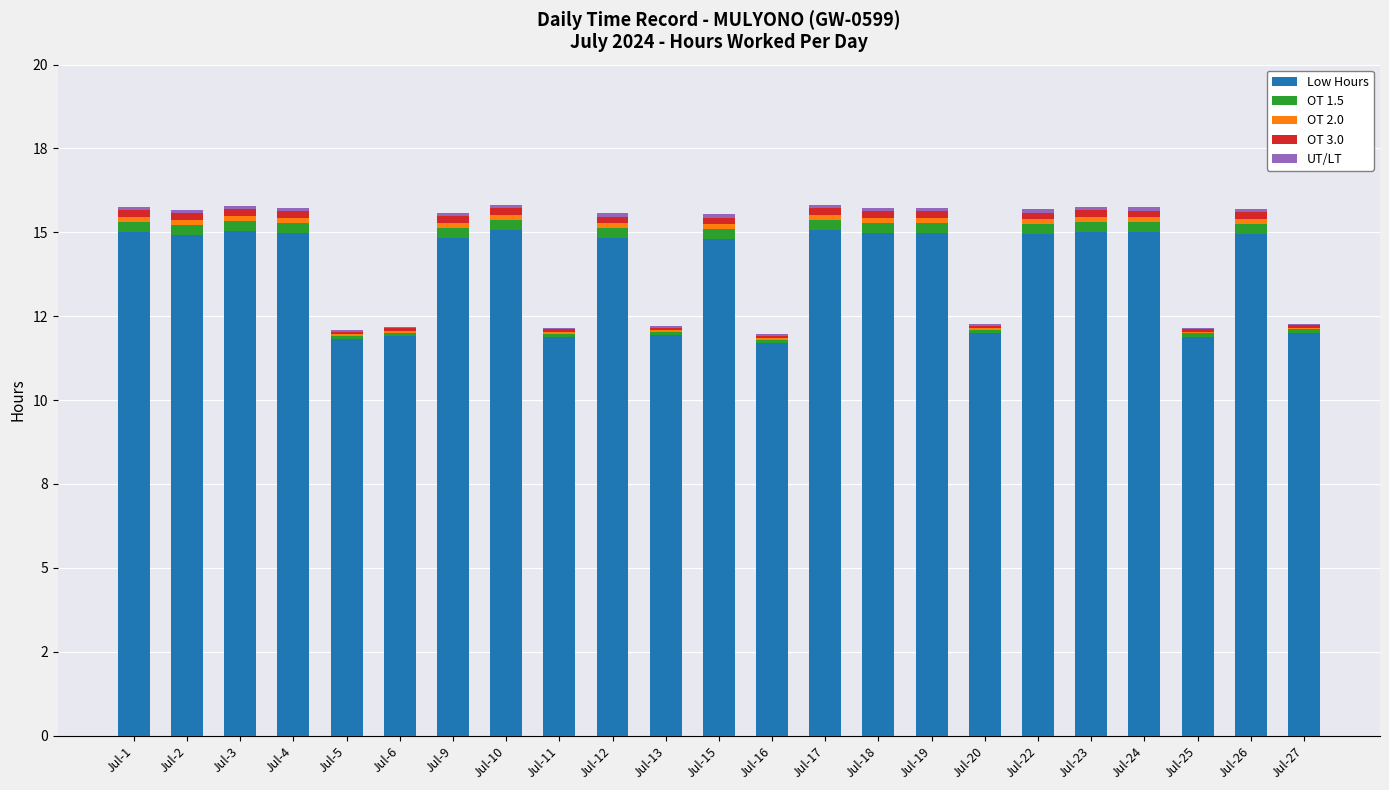

Are the bars horizontal?

No